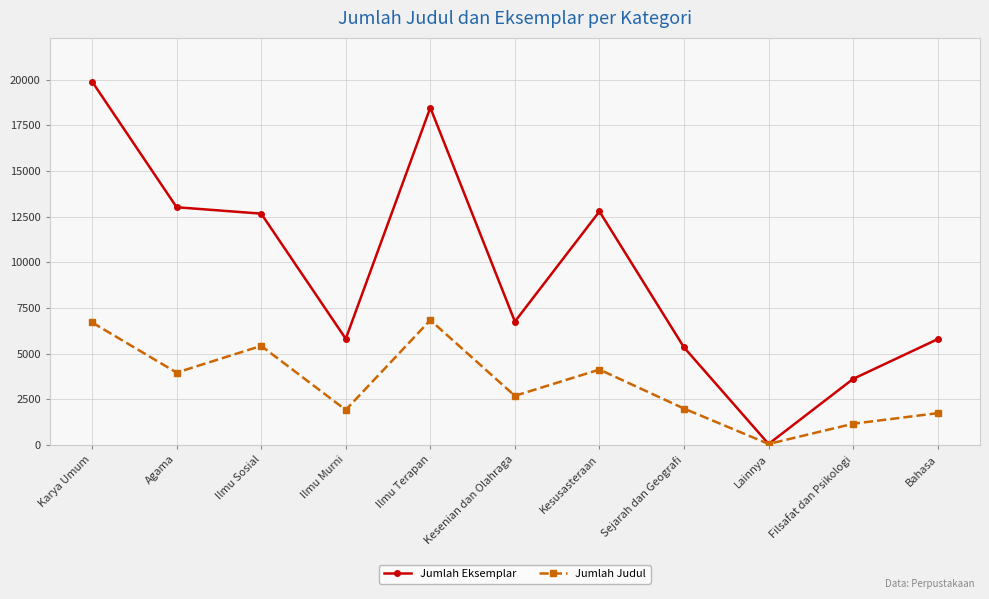

Does the chart display data point markers on the line(s)?

Yes